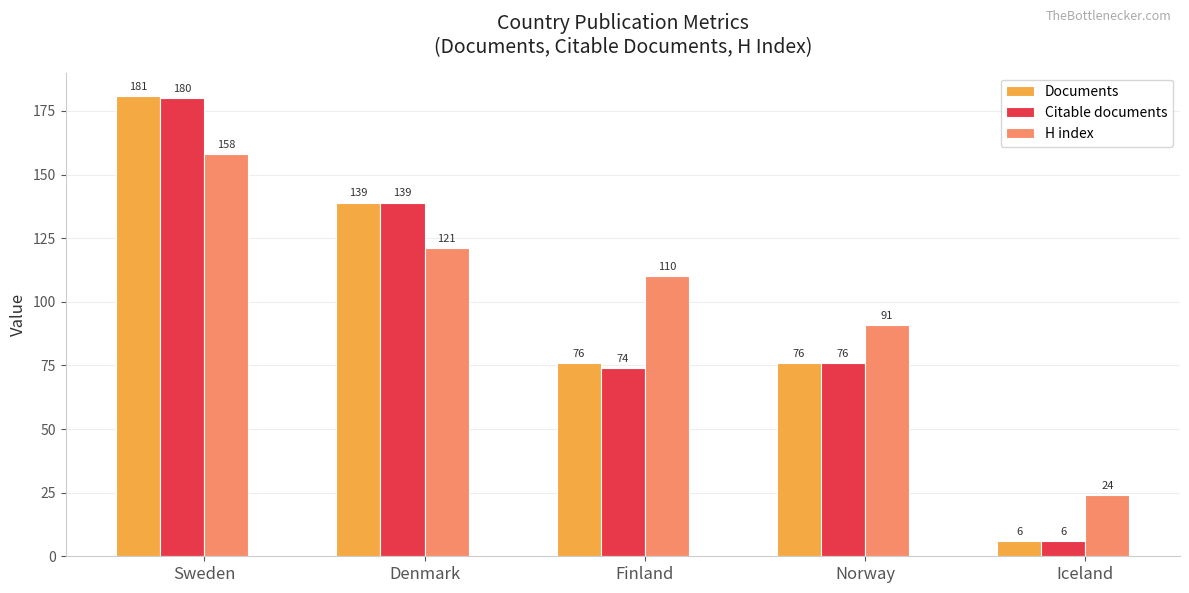

List the labels in order of Citable documents value, smallest first.

Iceland, Finland, Norway, Denmark, Sweden